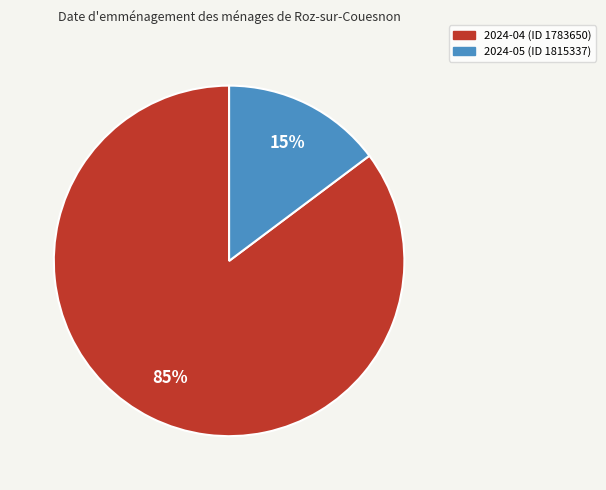

Does 2024-04 (ID 1783650) account for over 50% of the chart?

Yes